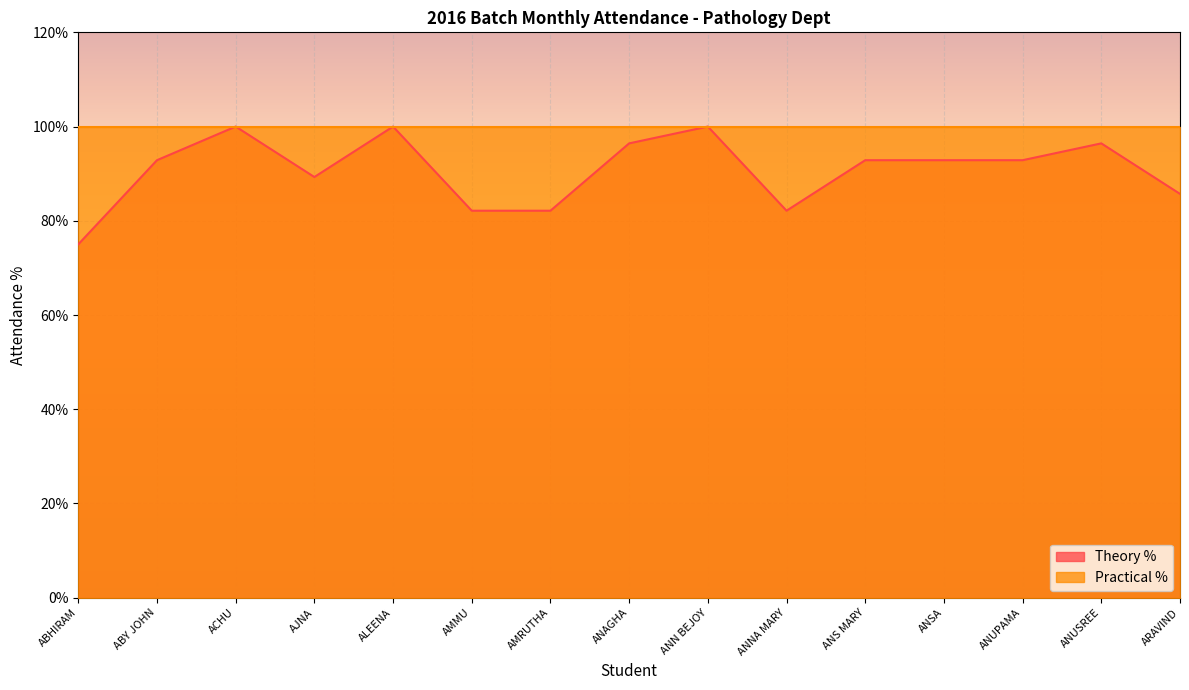

Where is the data nearest to the value 87?

ARAVIND